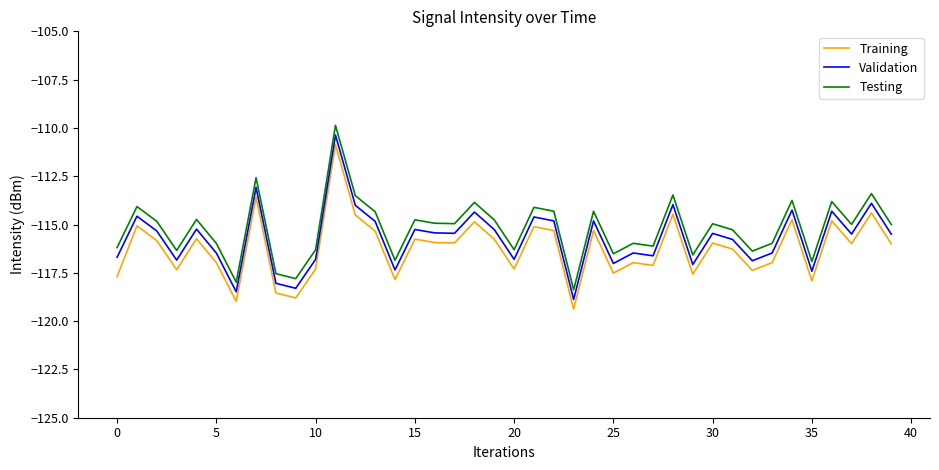

What is the difference between the maximum and minimum values in the Testing series?

8.5